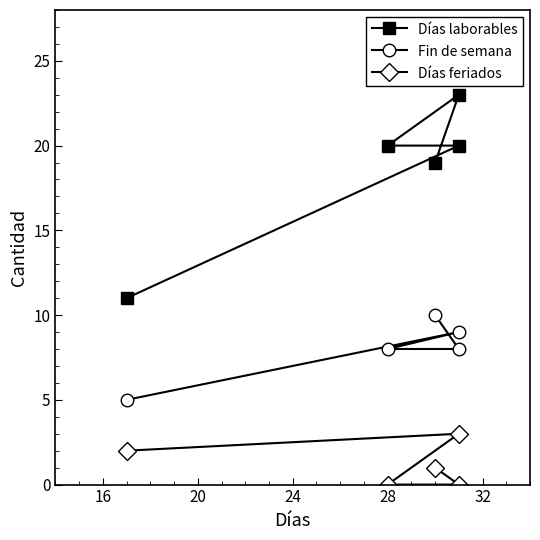

Rank the series by their maximum value, from highest to lowest.

Días laborables, Fin de semana, Días feriados